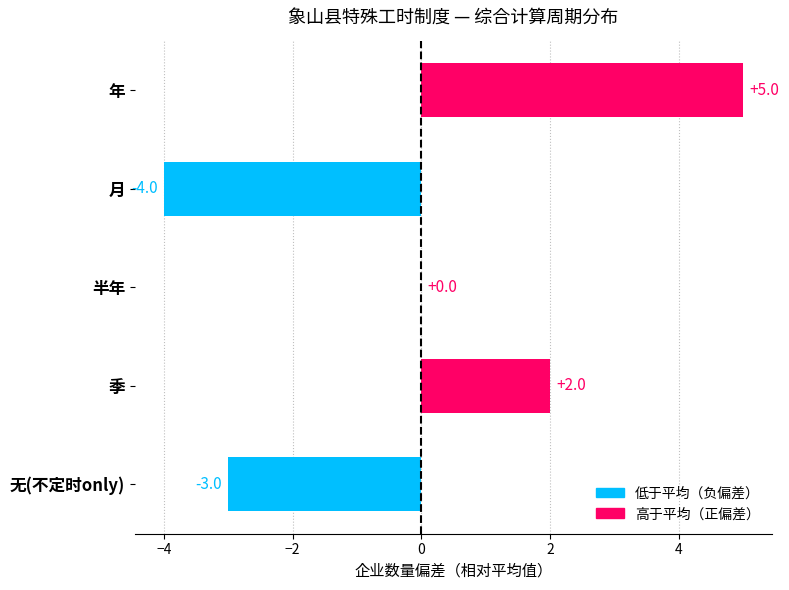

What is the sum of the values at 年 and 半年?

5